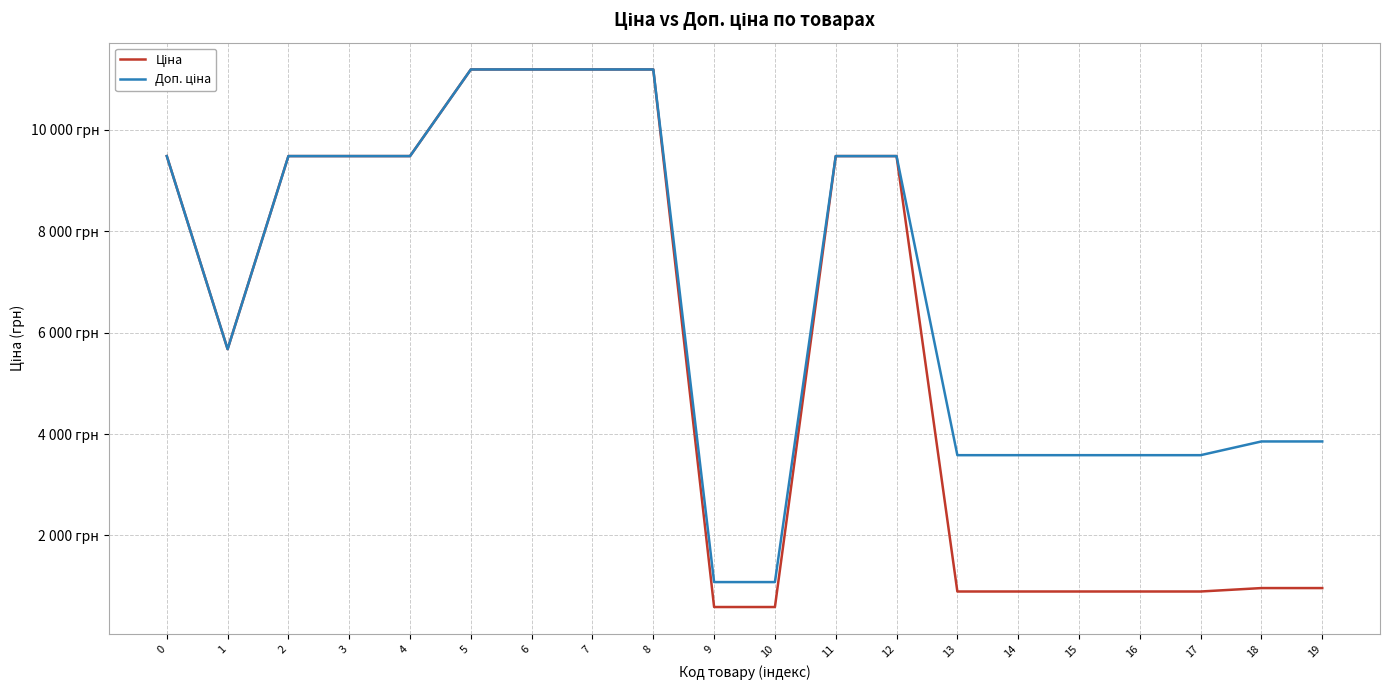

What is the difference between the maximum and minimum values in the Ціна series?

10598.2